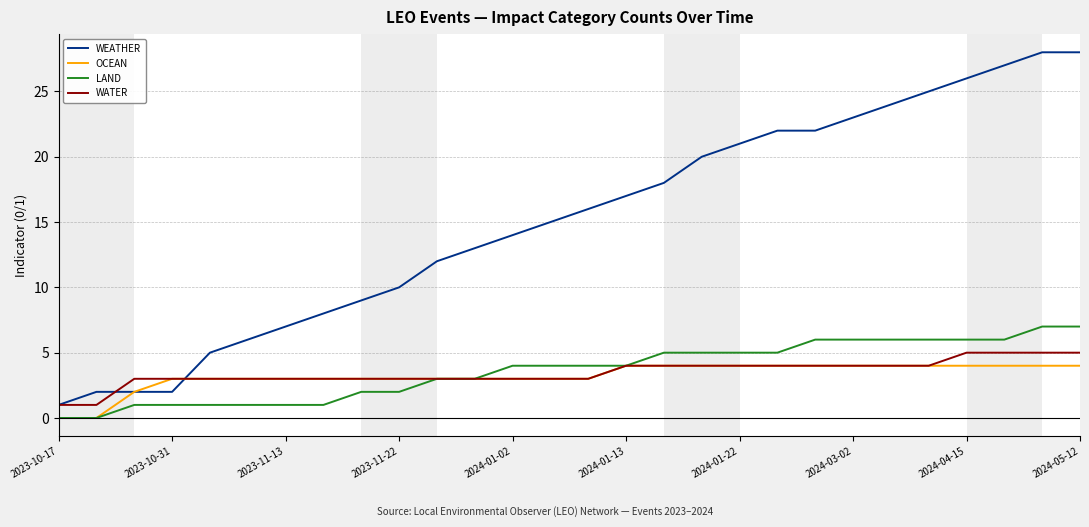

What are all the series names shown in the legend?

WEATHER, OCEAN, LAND, WATER